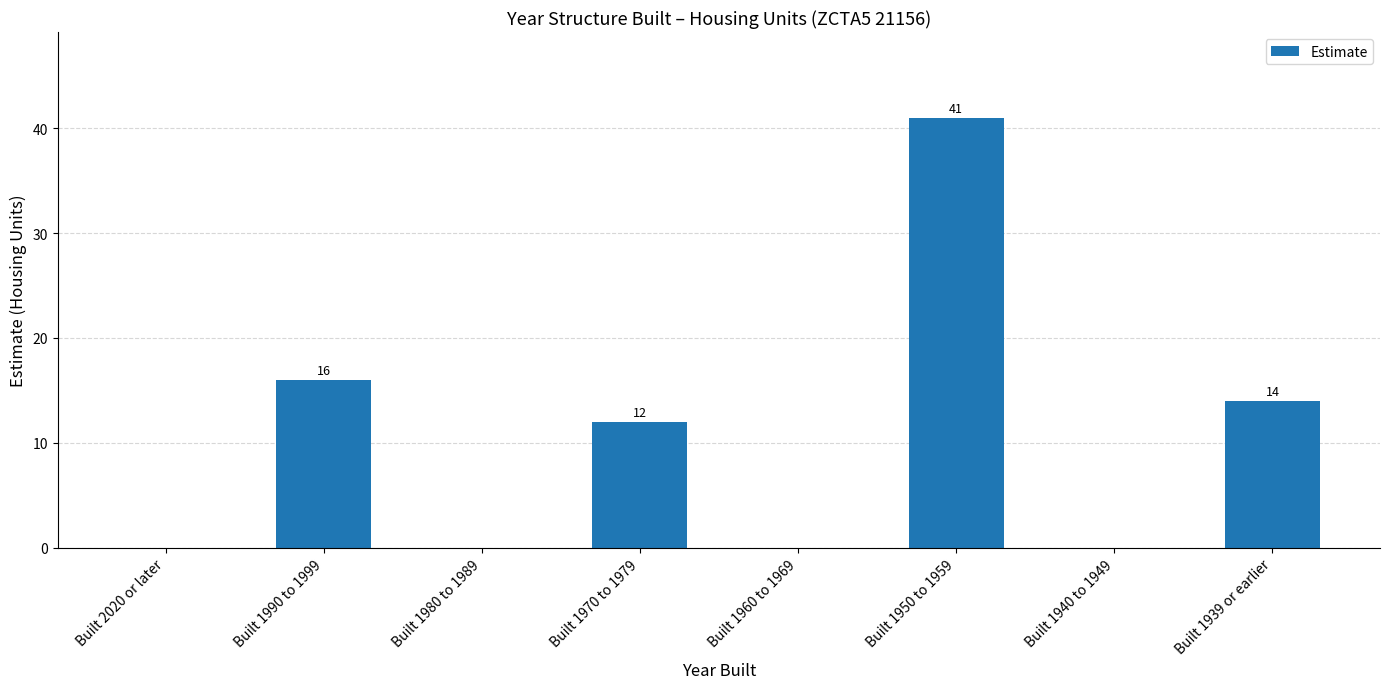

What is the sum of all values?

83